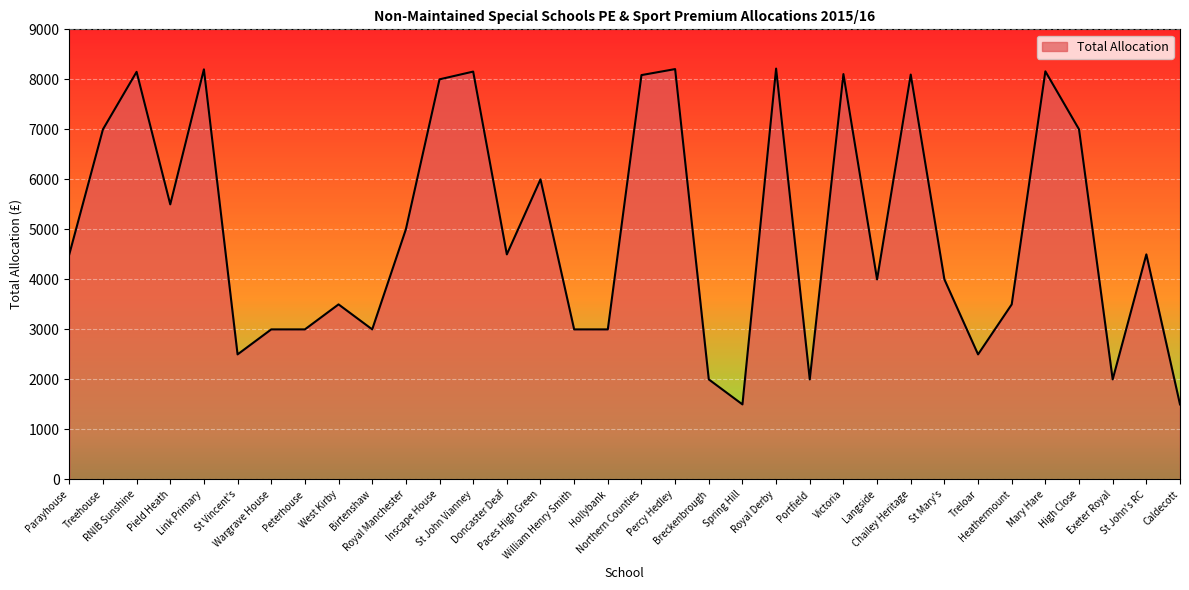

How many values are below 4500?

16